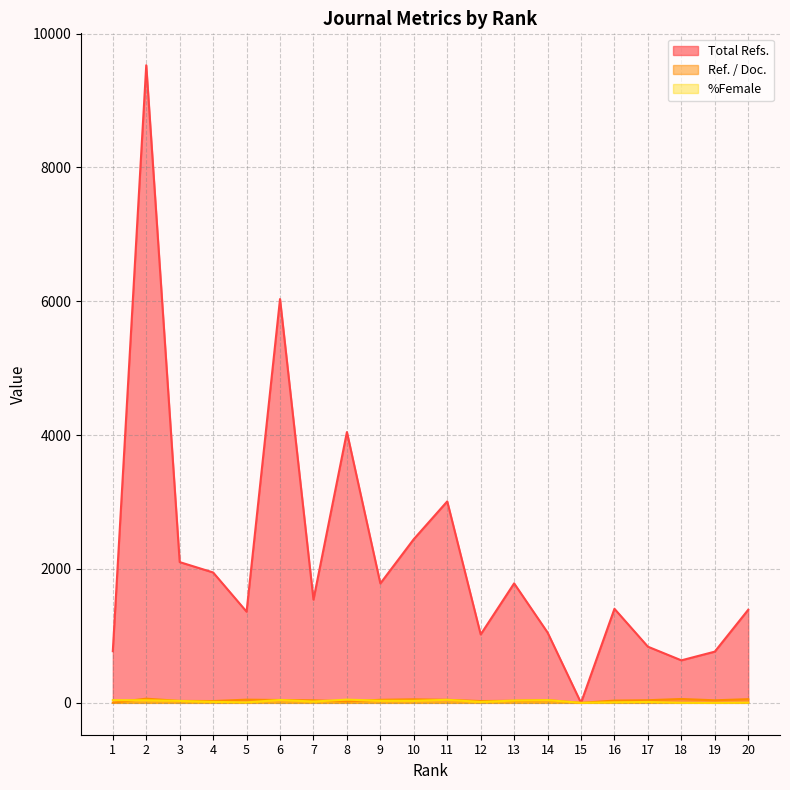

Which series changed the most between 2 and 3?

Total Refs.